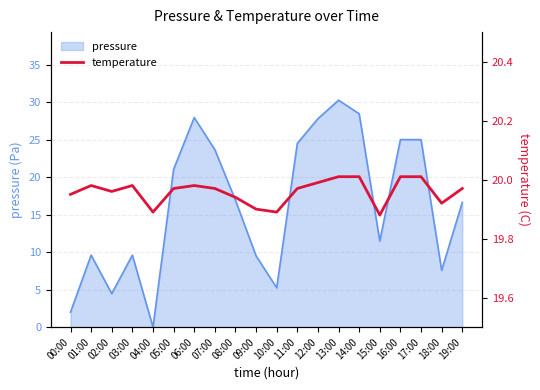

At which label does pressure reach its minimum?

04:00